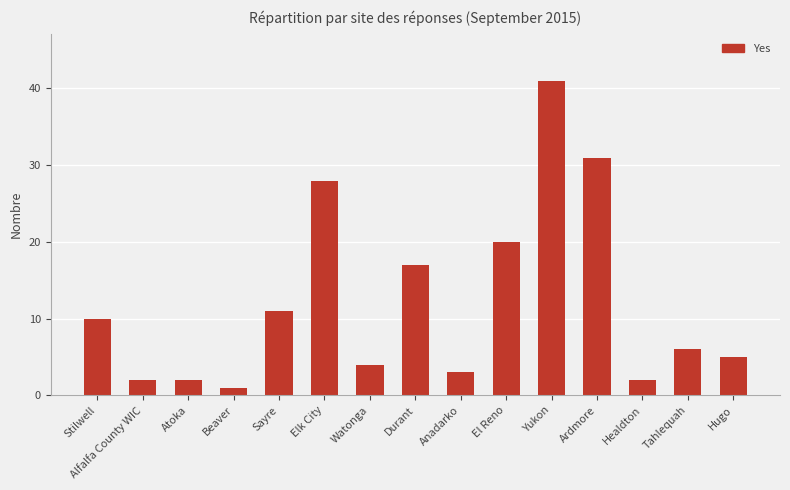

What is the difference between the values at Anadarko and Alfalfa County WIC?

1